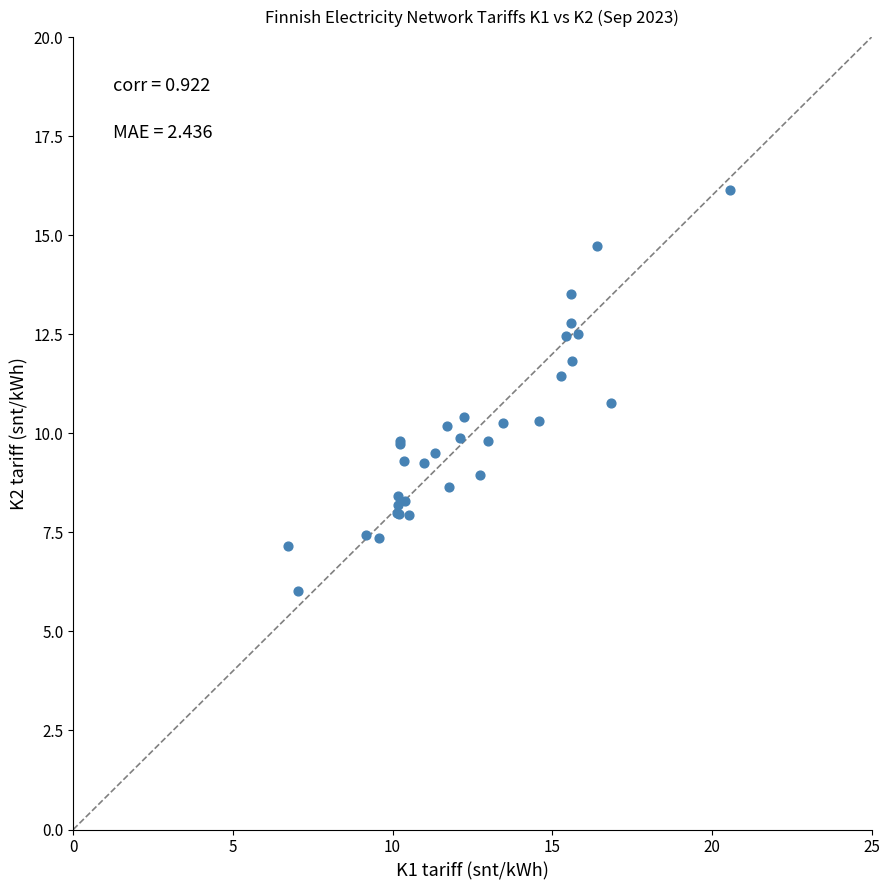

What Y value in the scatter plot is closest to 11?

10.8